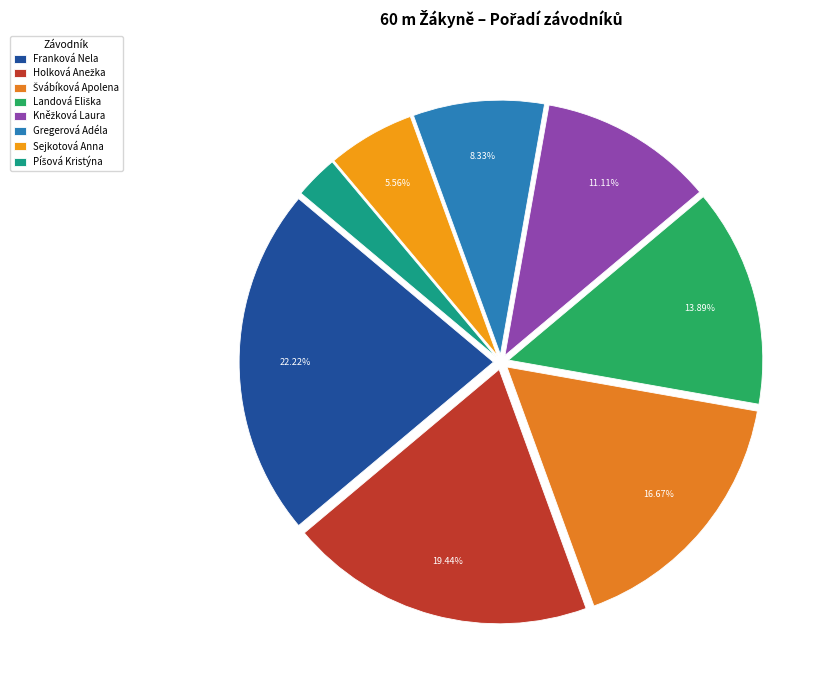

How many slices are in this pie chart?

8